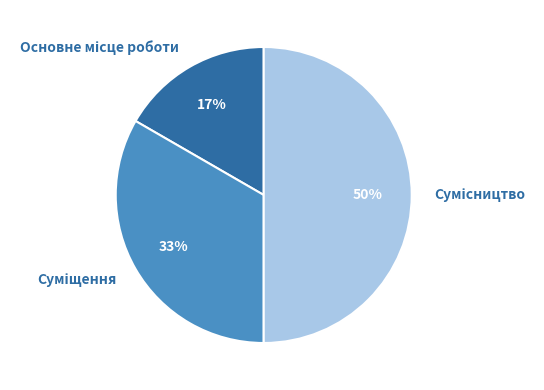

To the nearest percent, what is the difference between the largest and smallest slice percentages?

33%